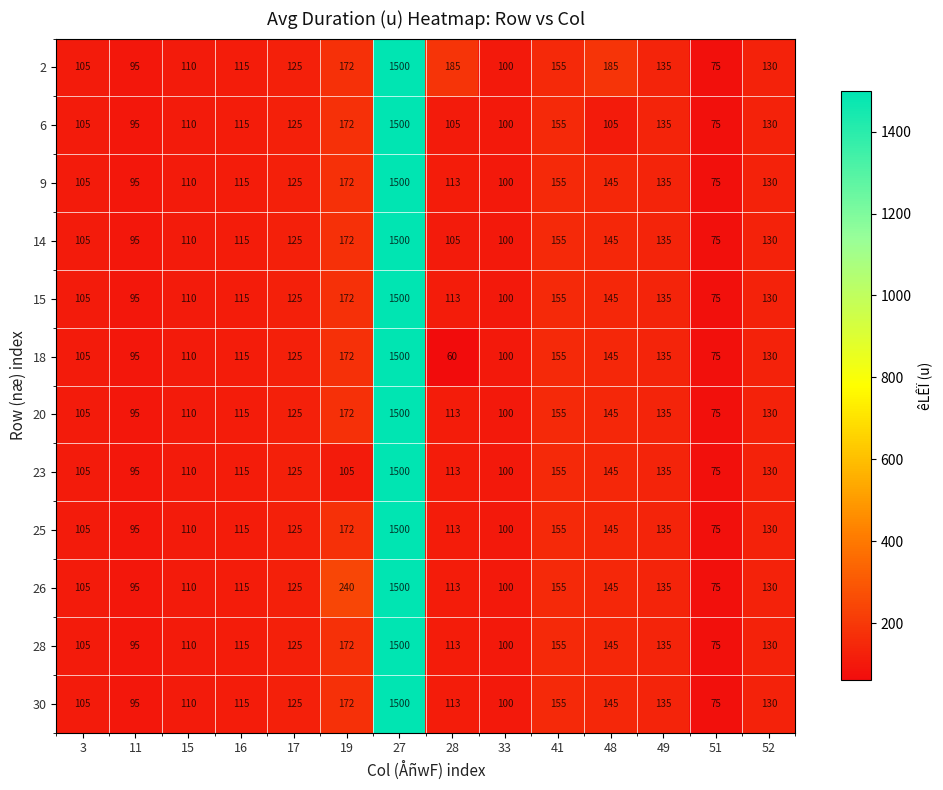

How many distinct data groups are displayed?

12